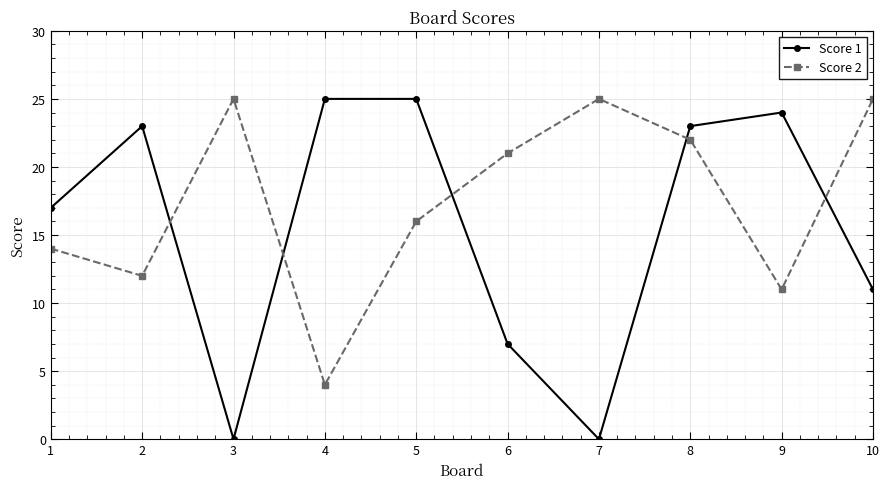

Which series has the largest total across all categories?

Score 2